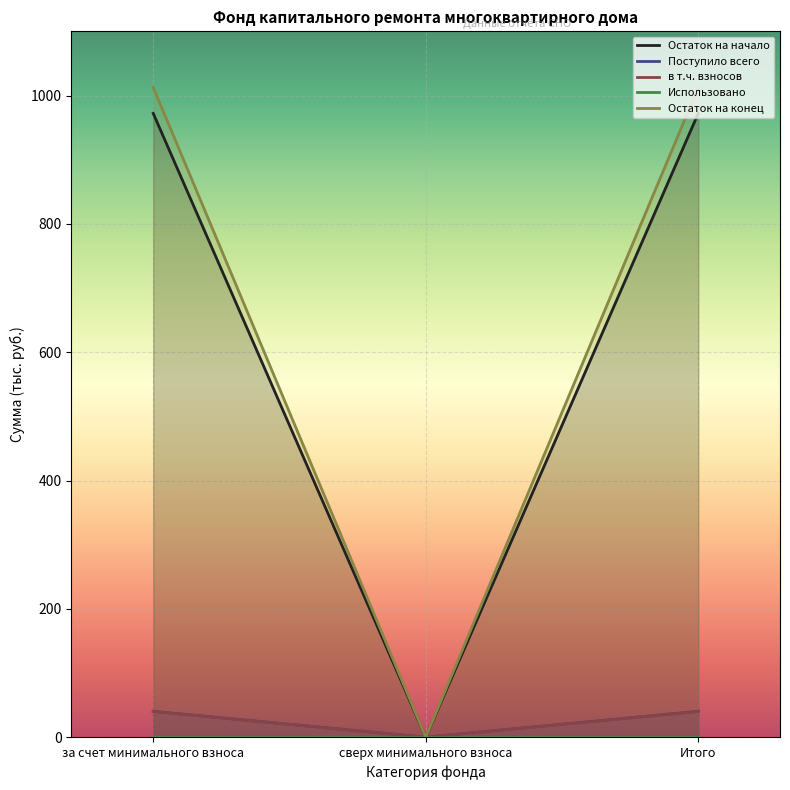

The Остаток на конец series shows 421.9 at за счет минимального взноса. True or false?

False